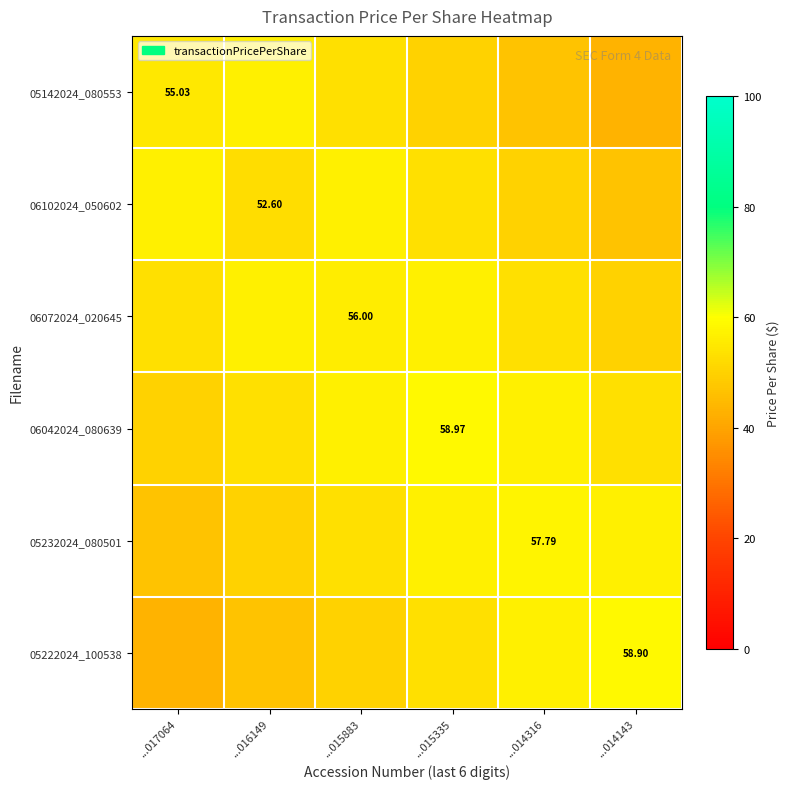

Is it true that 06042024_080639 equals 18.2 at ...016149?

False